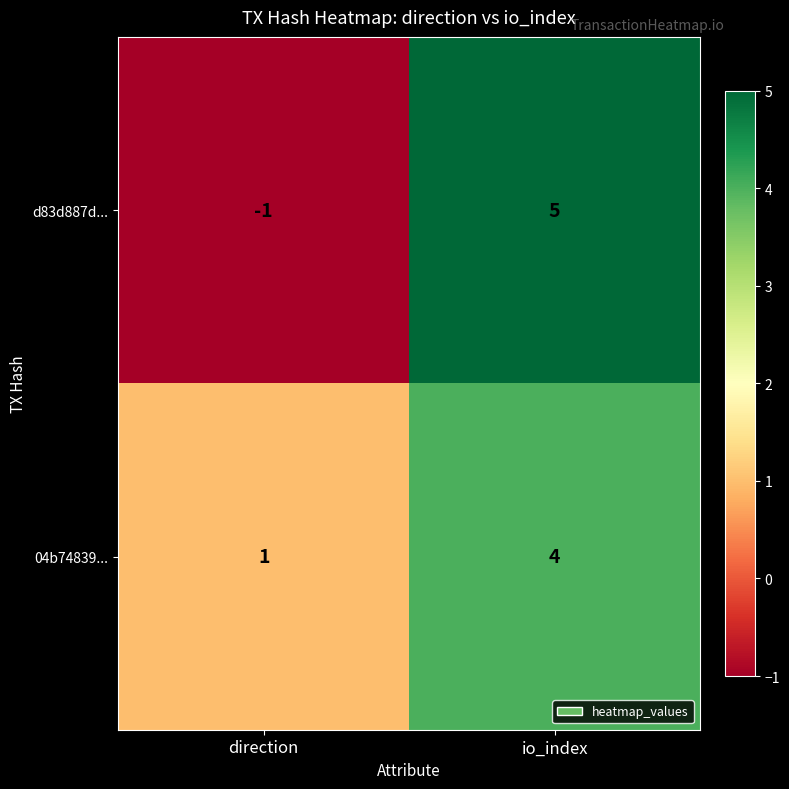

What is the maximum value shown in the chart?

5